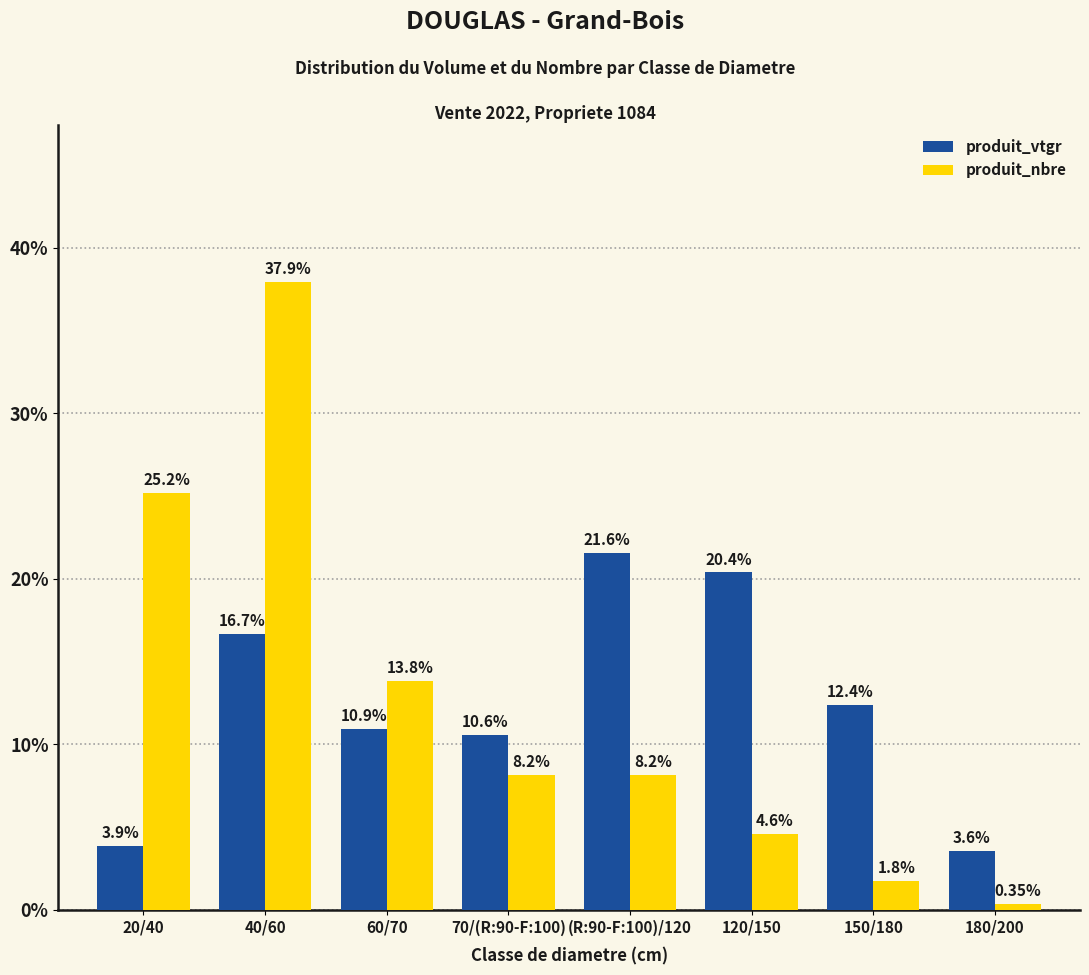

Which series has the widest spread of values?

produit_nbre